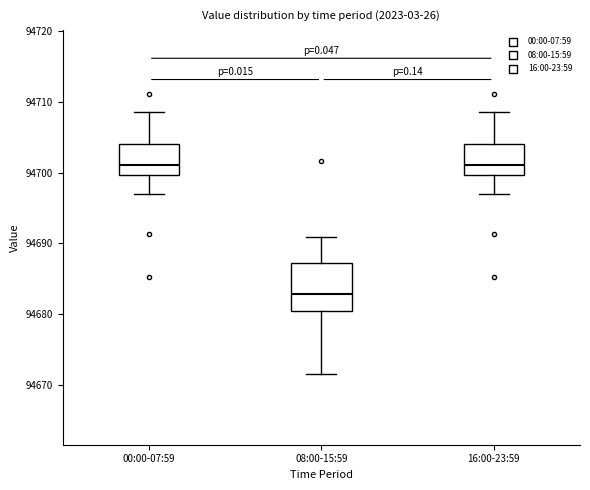

Reading left to right, transcribe this box plot: for each box, give where its median line is, the range the box spans, and where its two whiskers end, as read against the y-axis. The values are not printed on the chart, so give them approximately, as read against the axis.

00:00-07:59: median 94701, box 94700 to 94704, whiskers 94697 to 94709
08:00-15:59: median 94683, box 94680 to 94687, whiskers 94672 to 94691
16:00-23:59: median 94701, box 94700 to 94704, whiskers 94697 to 94709